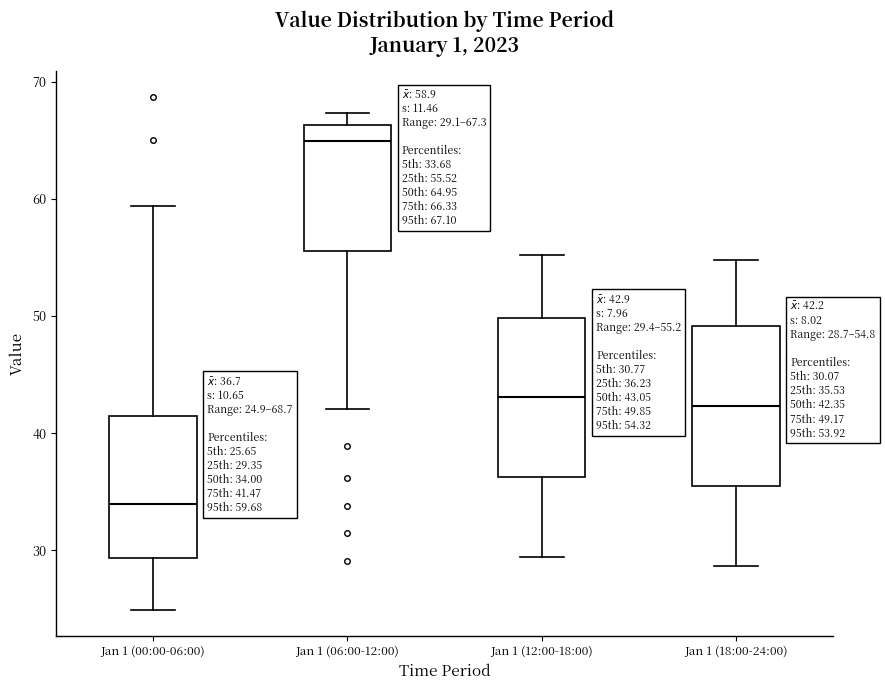

Which box has the highest median line?

Jan 1 (06:00-12:00)